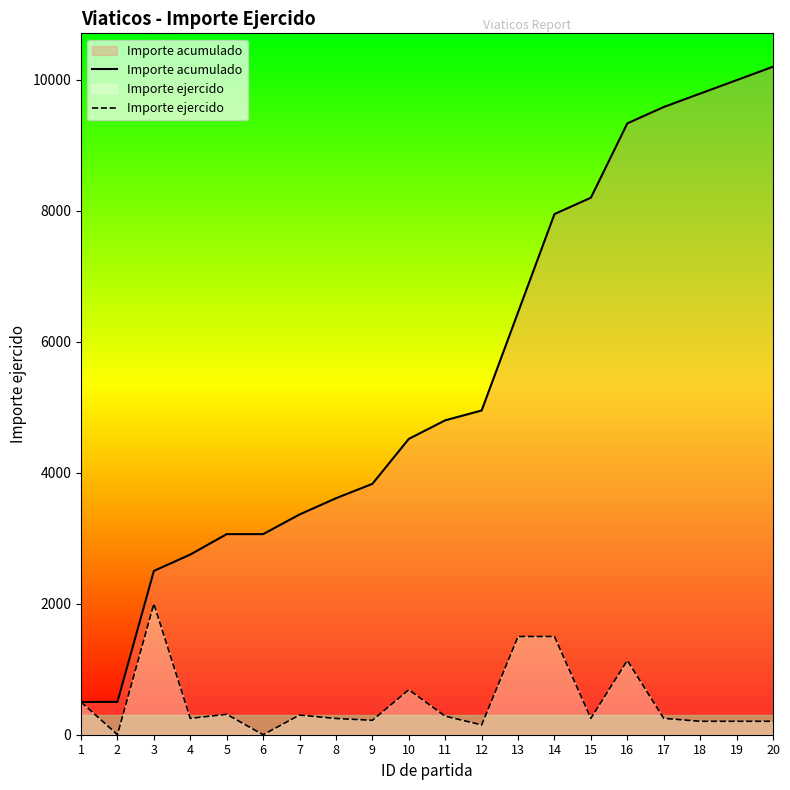

How many data points in Importe acumulado are less than 4801?

10